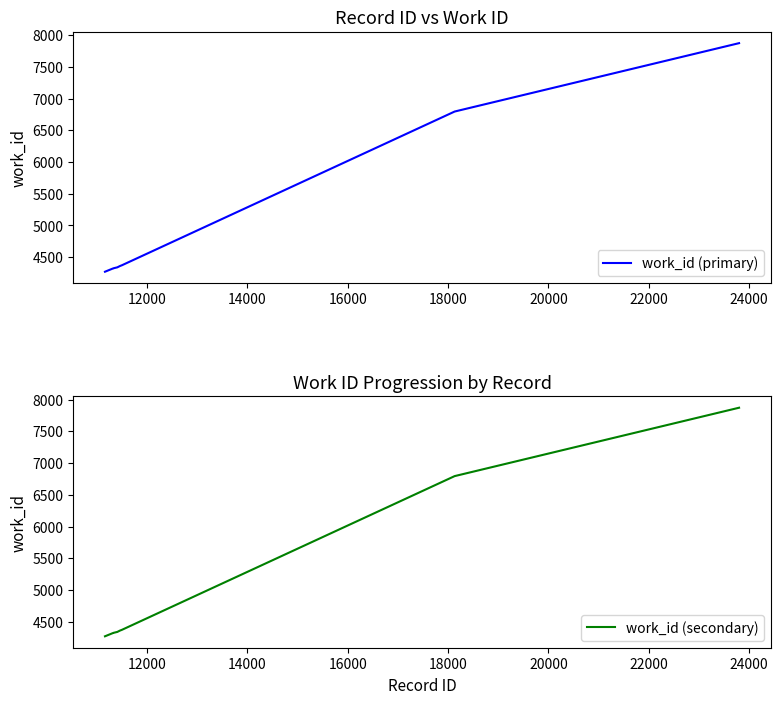

What is the minimum value for work_id (secondary)?

4272